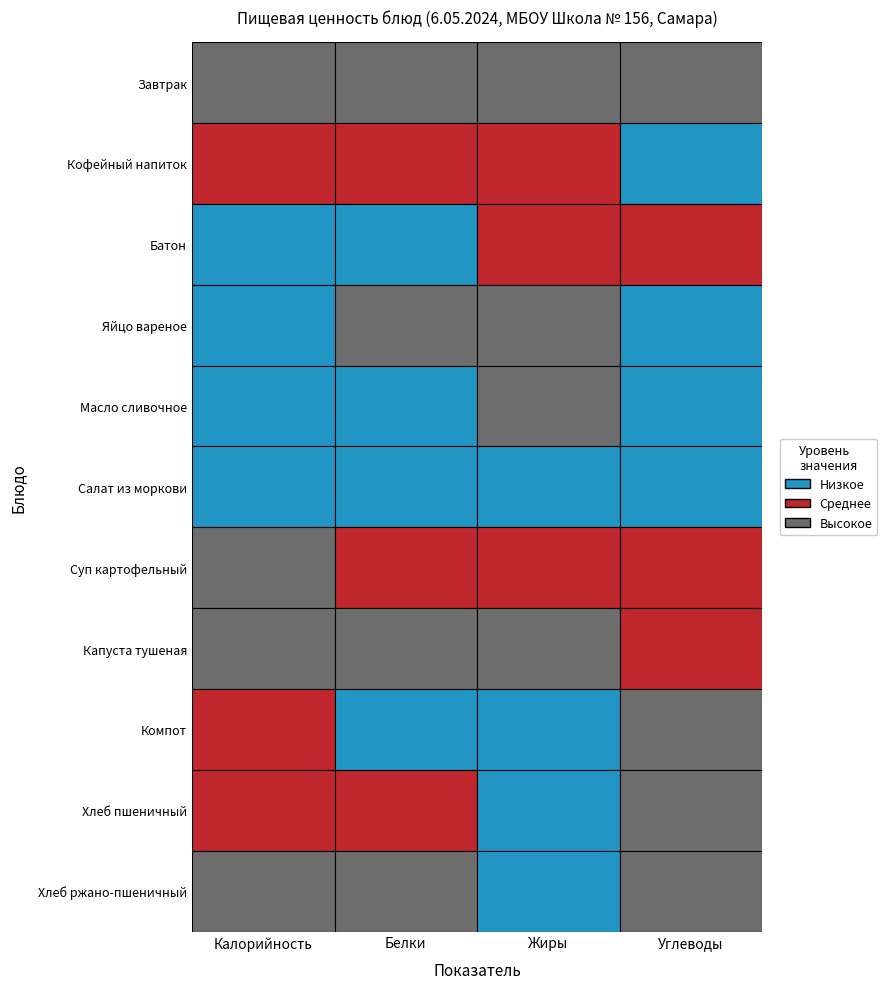

True or false: Компот has a value of 0.1 at Жиры.

True